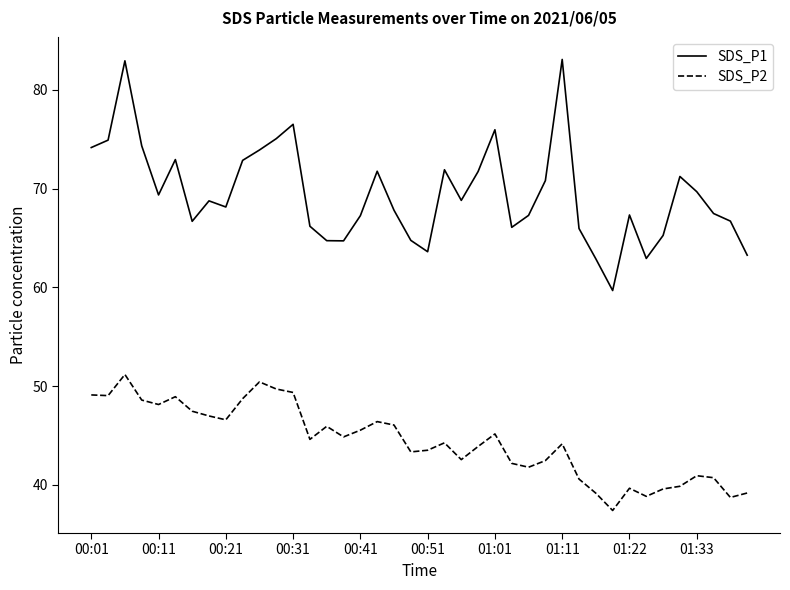

Count the number of categories in the chart.

40